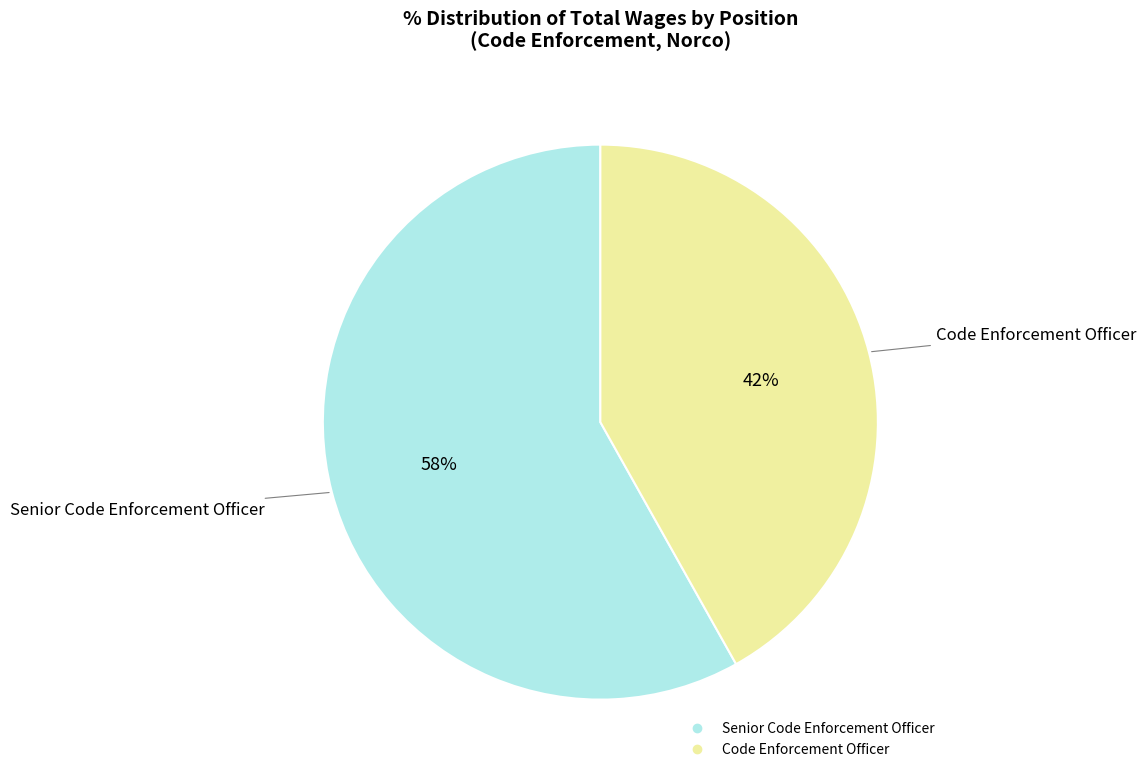

Is there a majority slice in this chart?

Yes